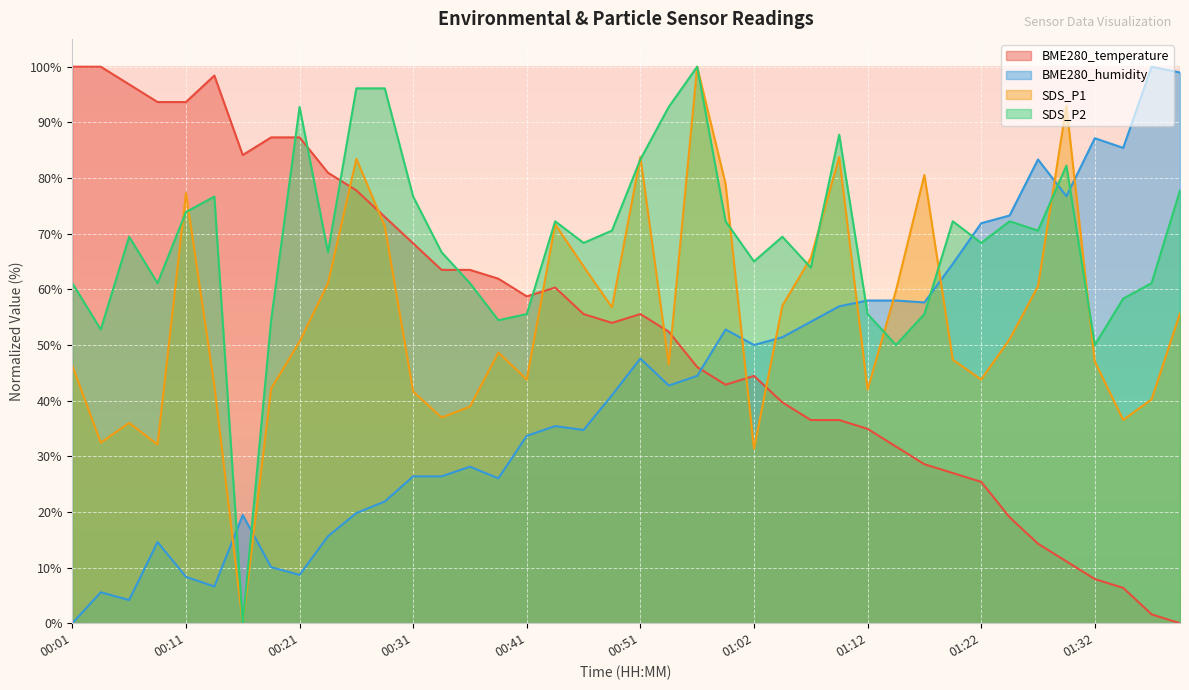

Which series has the widest spread of values?

BME280_temperature